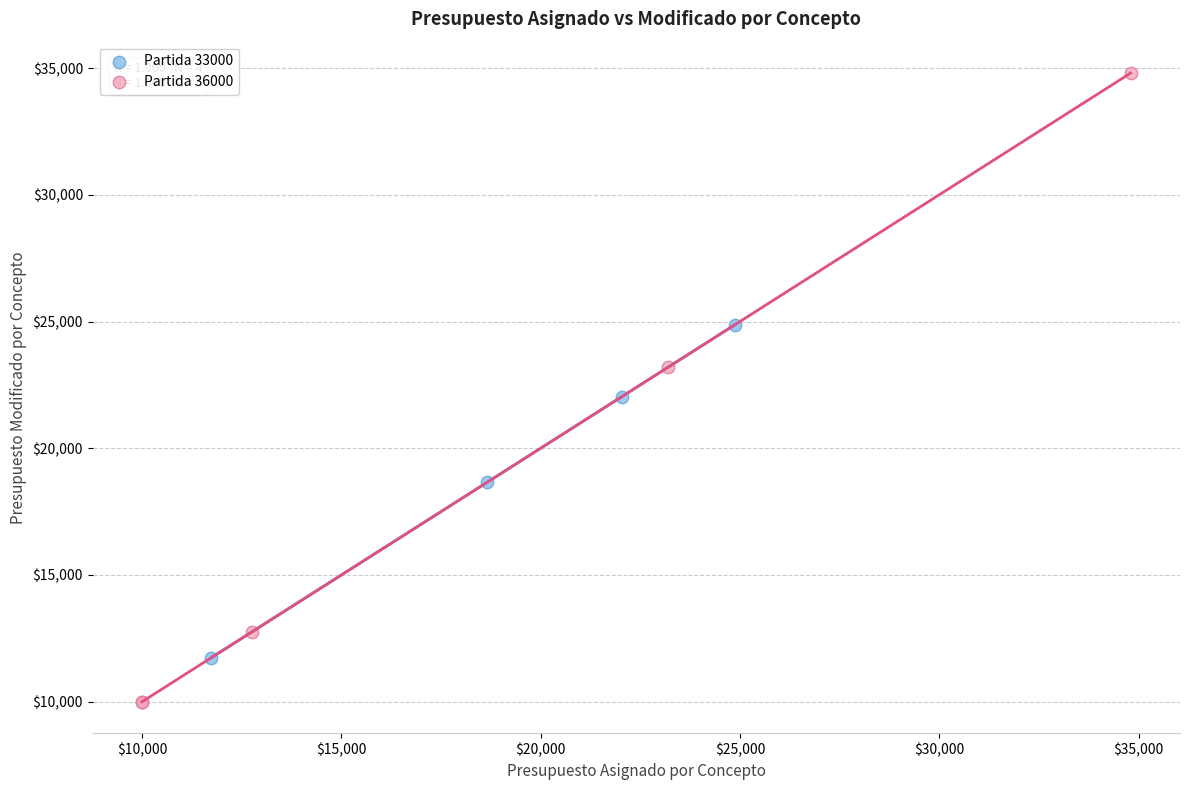

Which series reaches the maximum Y coordinate?

Partida 36000